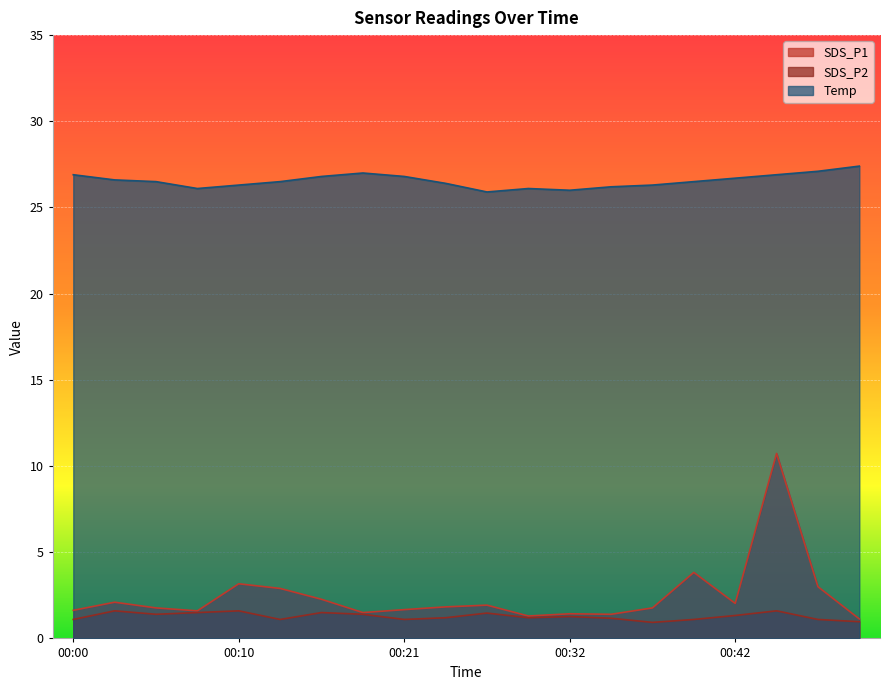

Read the SDS_P1 value at 00:18.

1.5